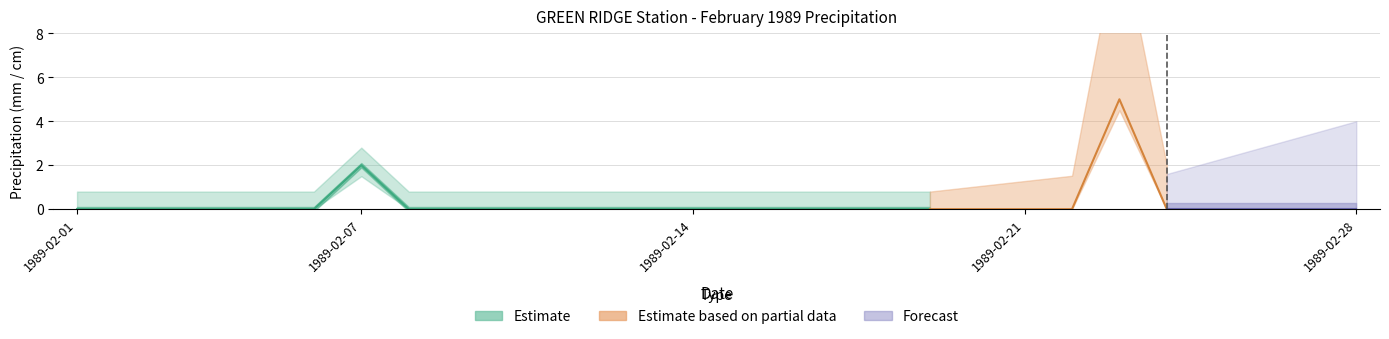

True or false: Total Precip (mm) and Total Snow (cm) cross at least once.

False